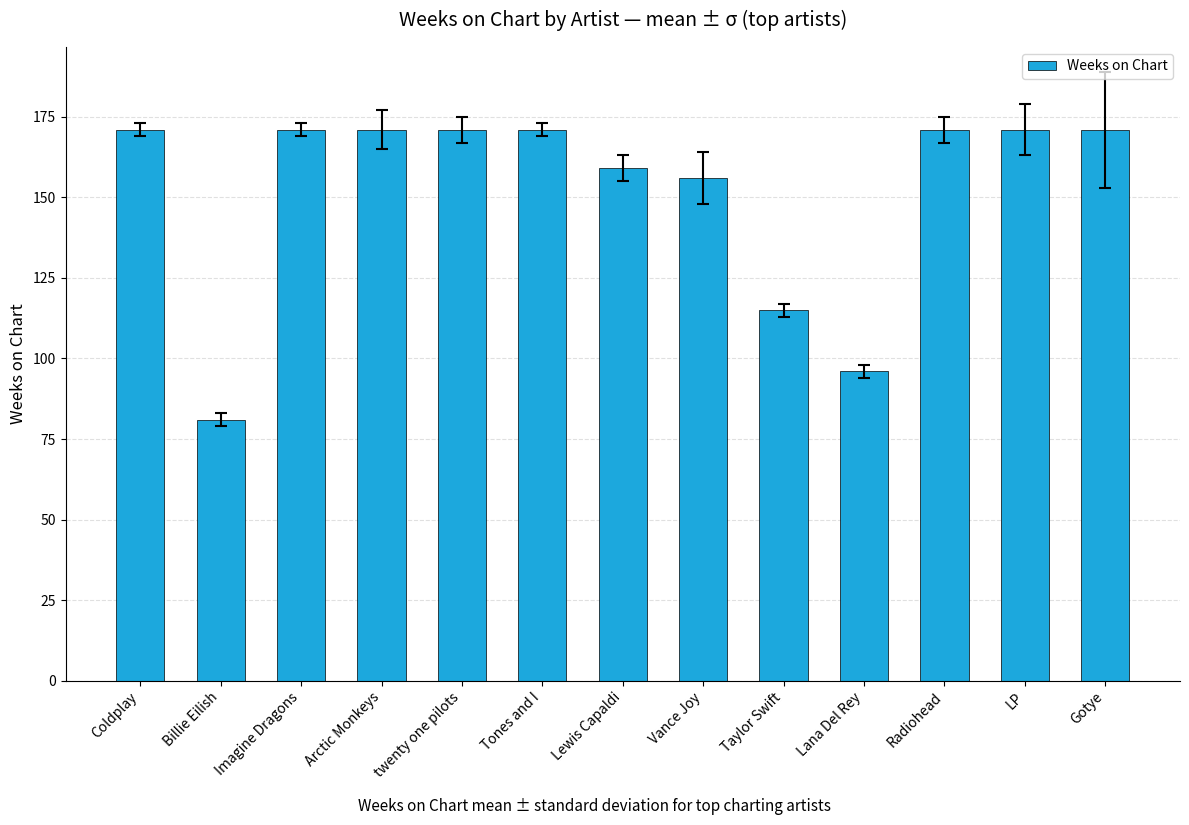

What is the sum of all values?

1975